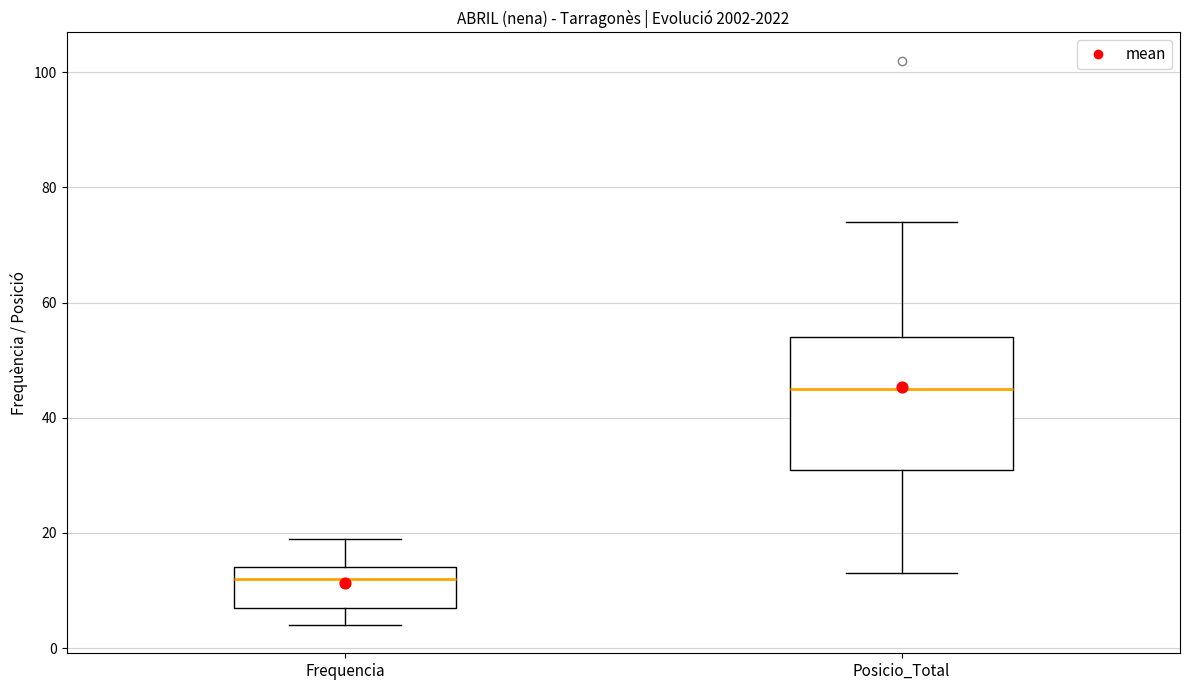

Where does the lower whisker of the box for Frequencia end on the y-axis? The values are not printed on the chart, so give them approximately, as read against the axis.

4